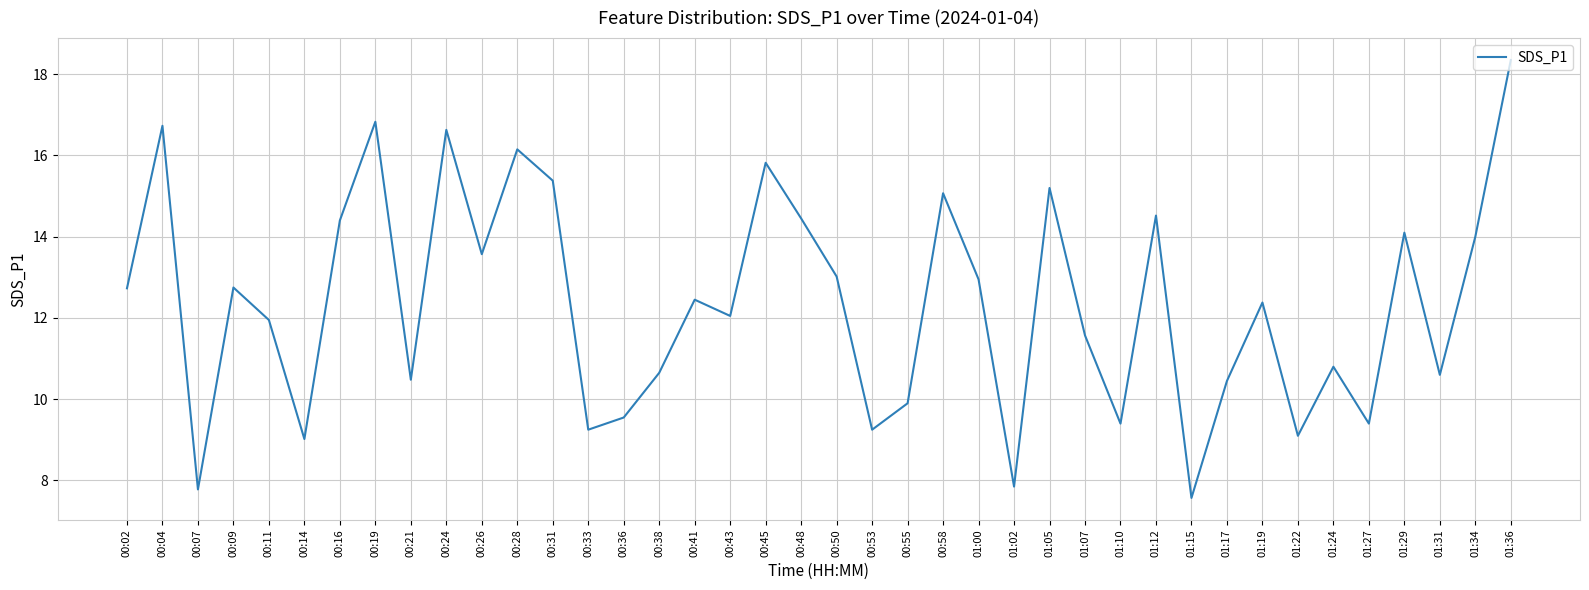

Where does the data first go above 12?

00:02